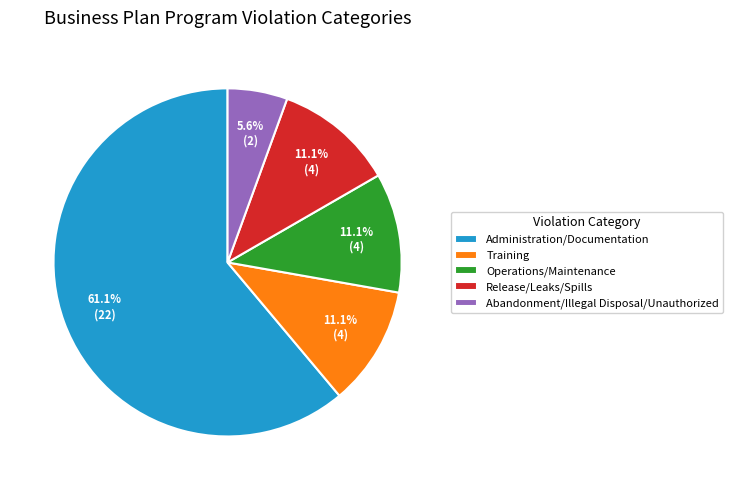

Is Training the majority of the pie?

No